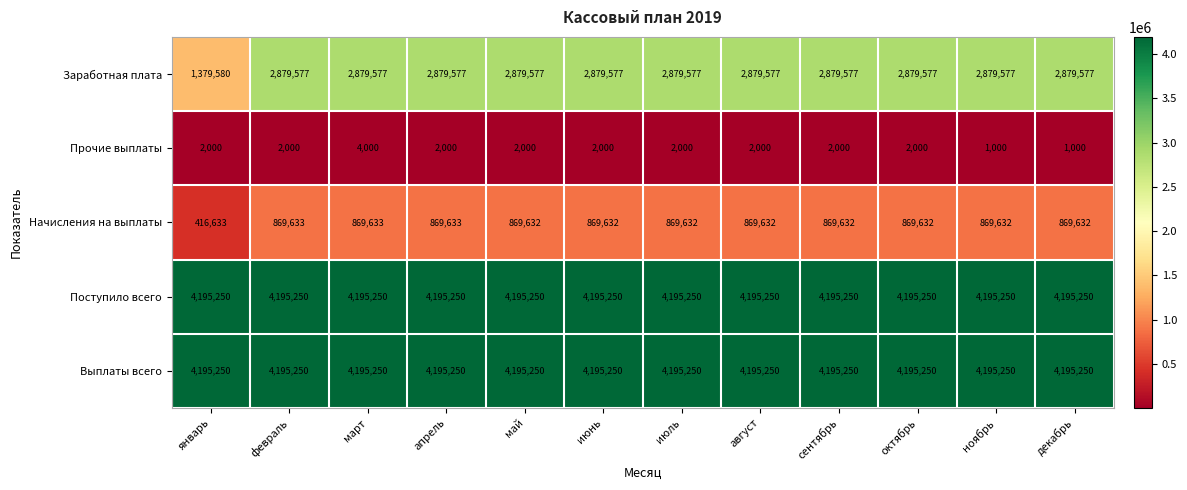

At which label does Прочие выплаты reach its peak?

март